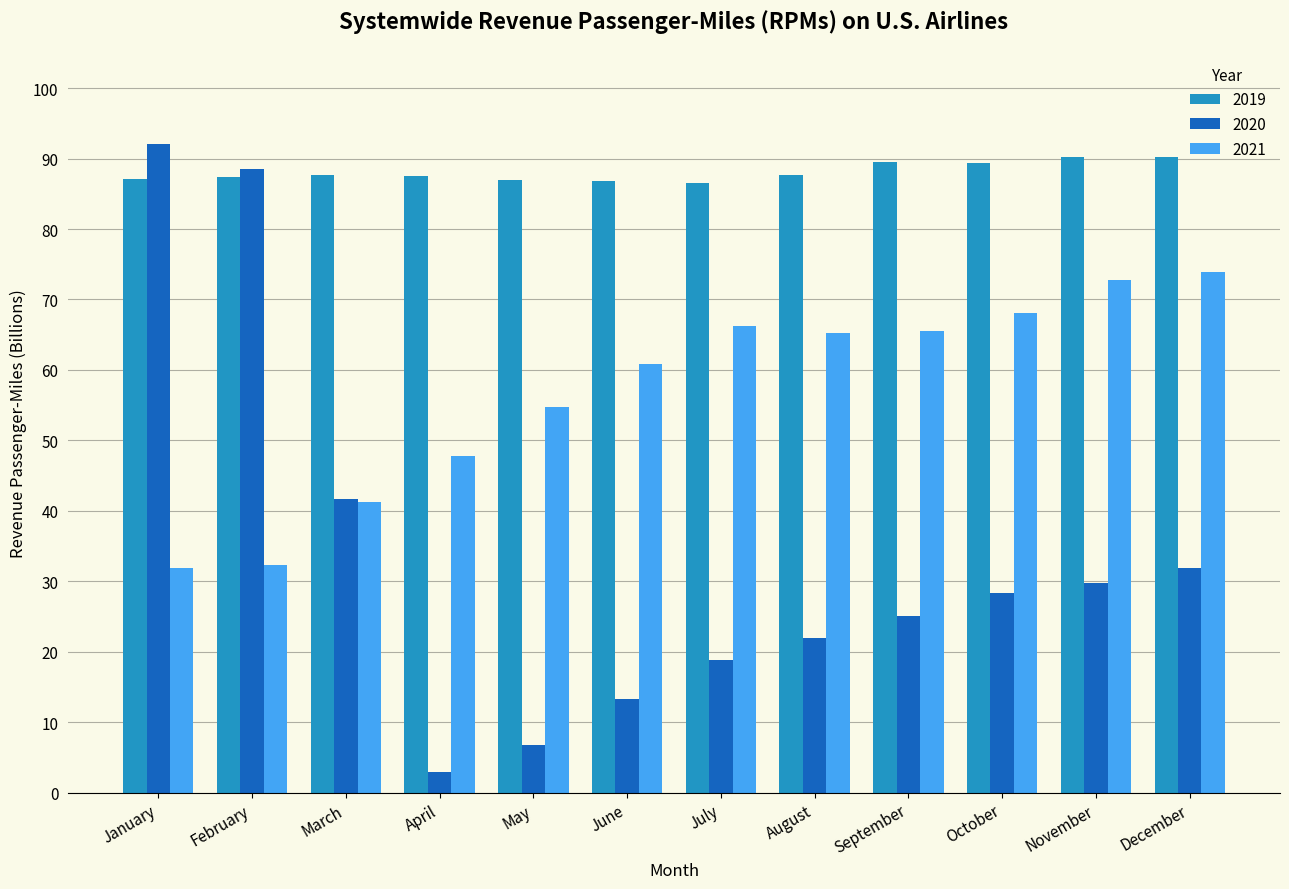

Are the bars horizontal?

No